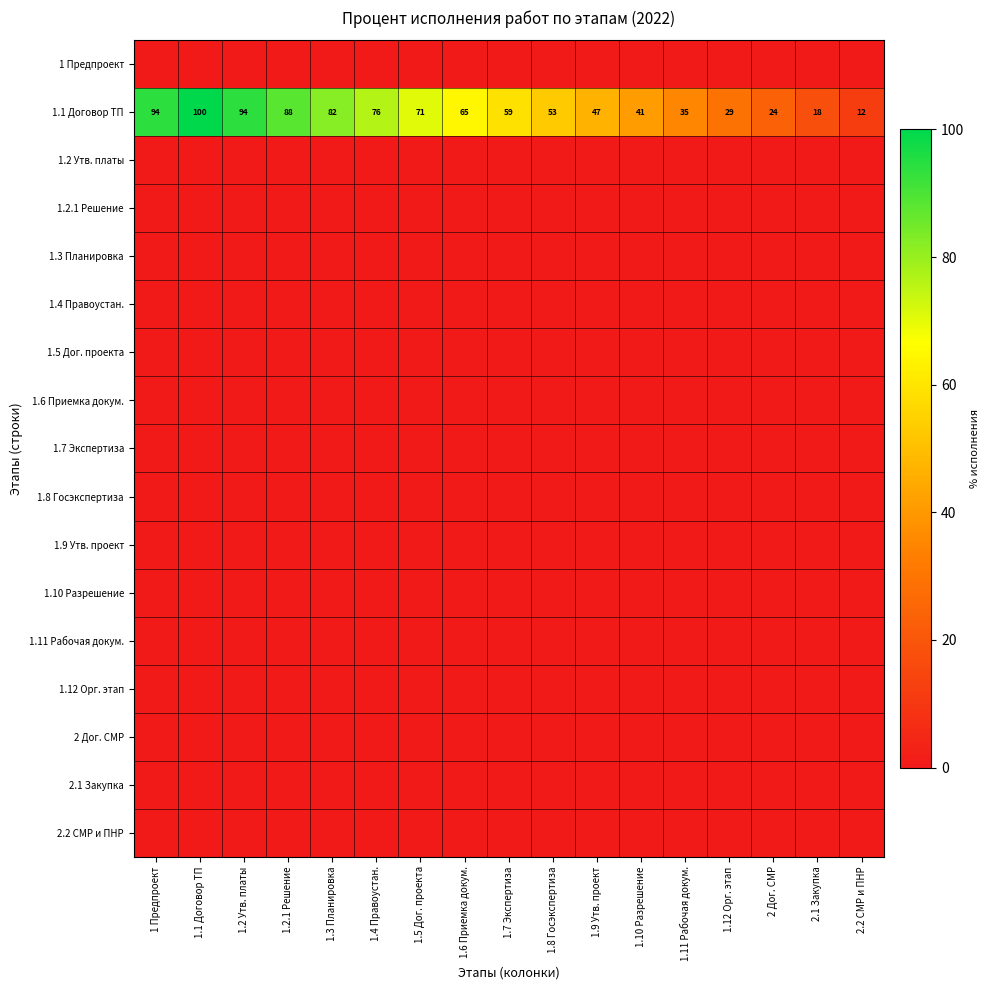

What is the total value across all series at 1.5 Дог. проекта?

70.6